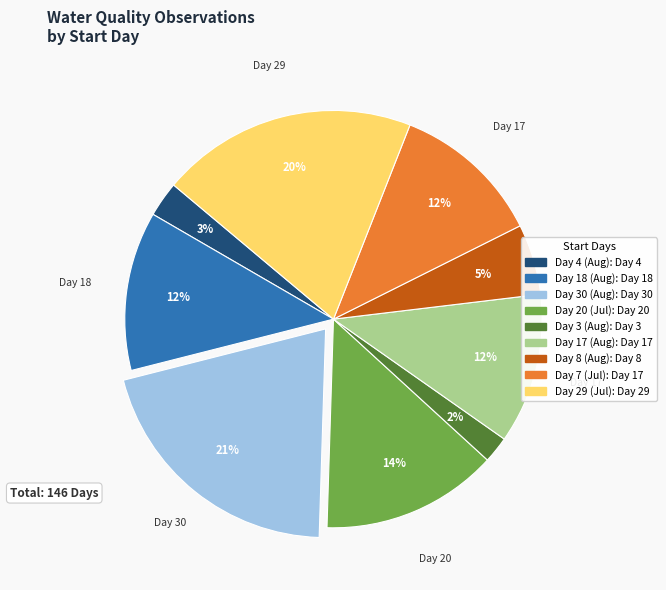

Is there a majority slice in this chart?

No